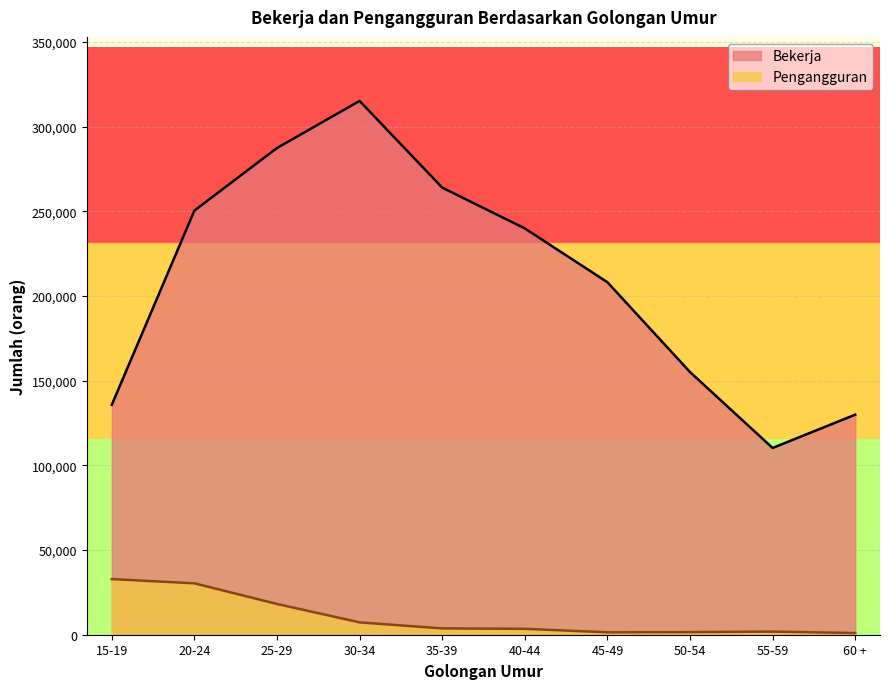

How many series are shown in this chart?

2